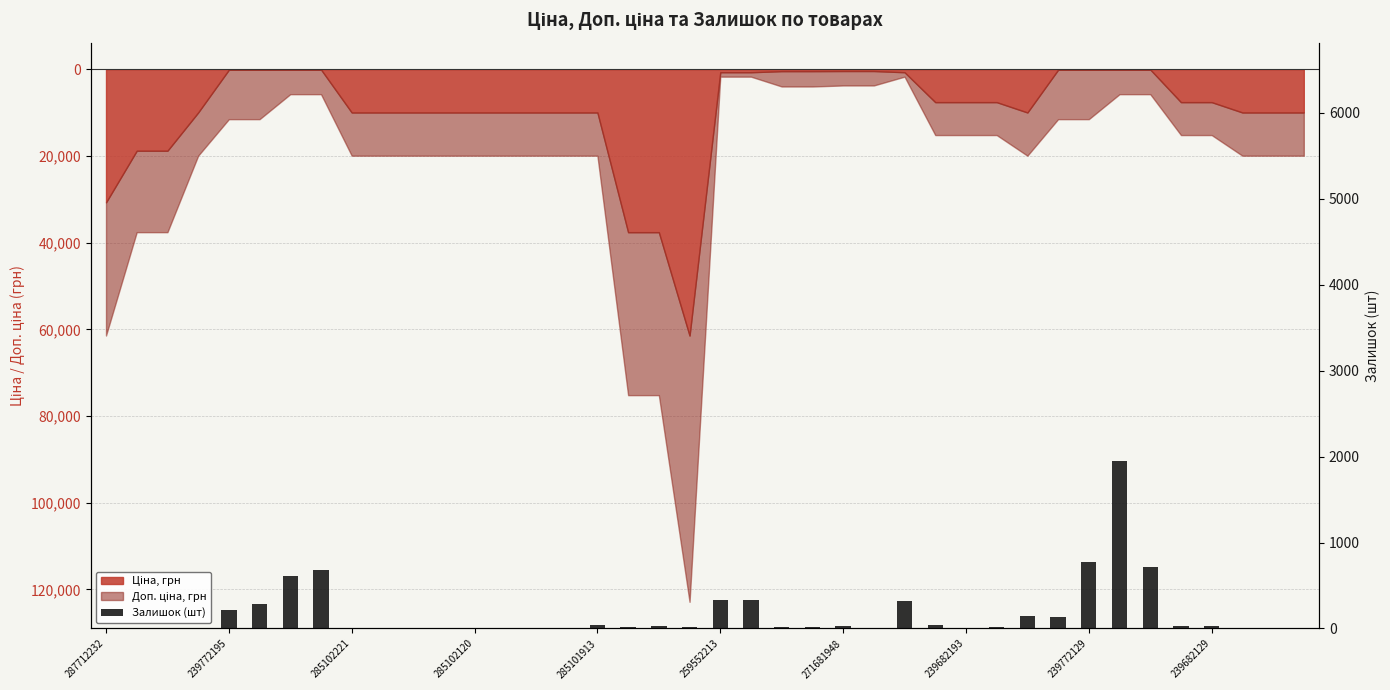

Are the bars horizontal?

No